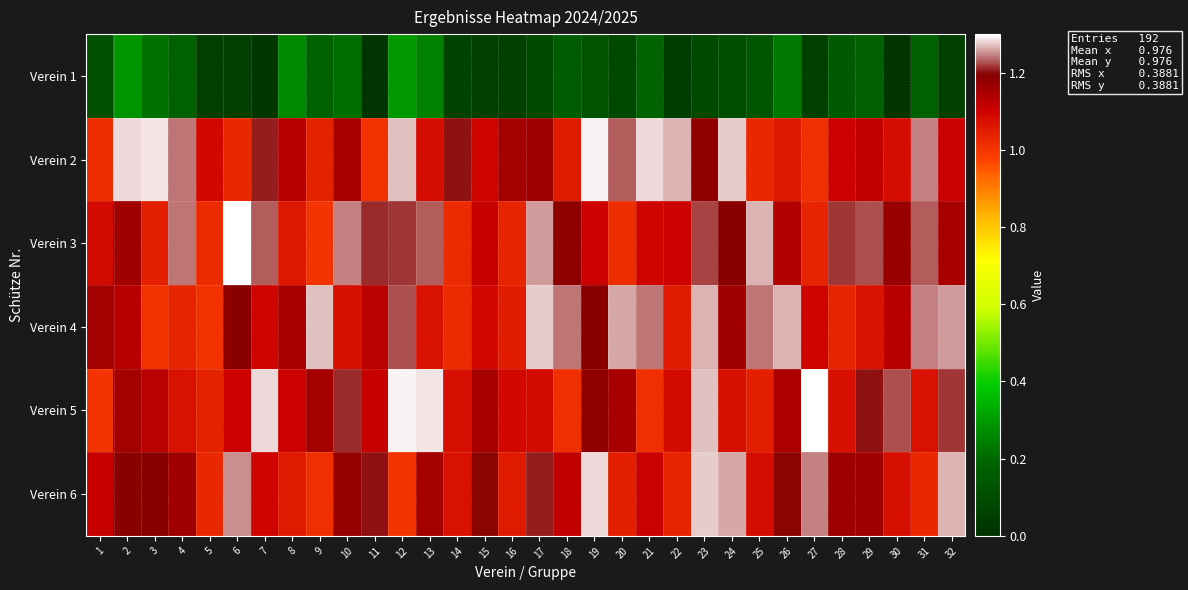

Which category has the lowest value across all series?

11